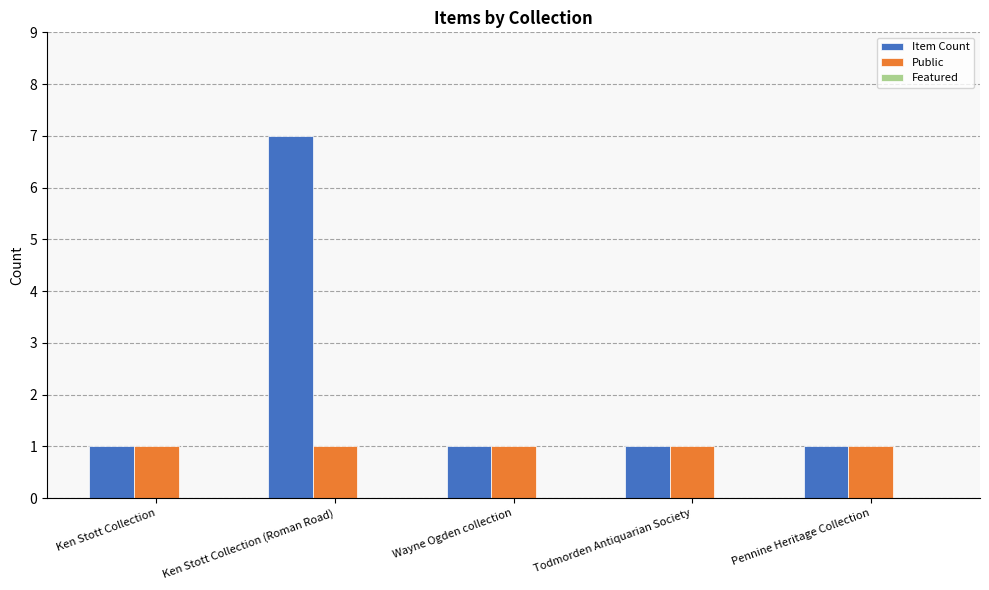

What is the difference between the maximum and second lowest values in the Item Count series?

6